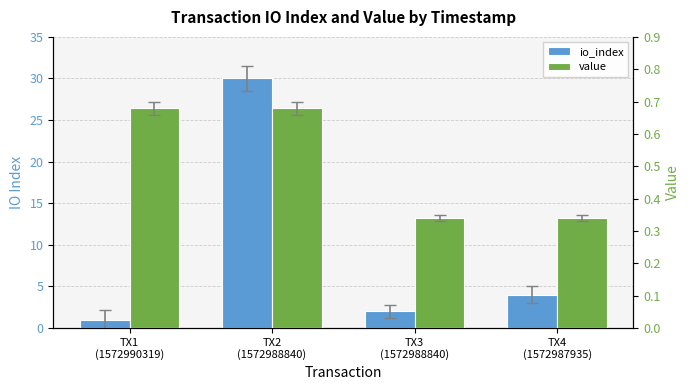

At how many categories does at least one series exceed 4?

1